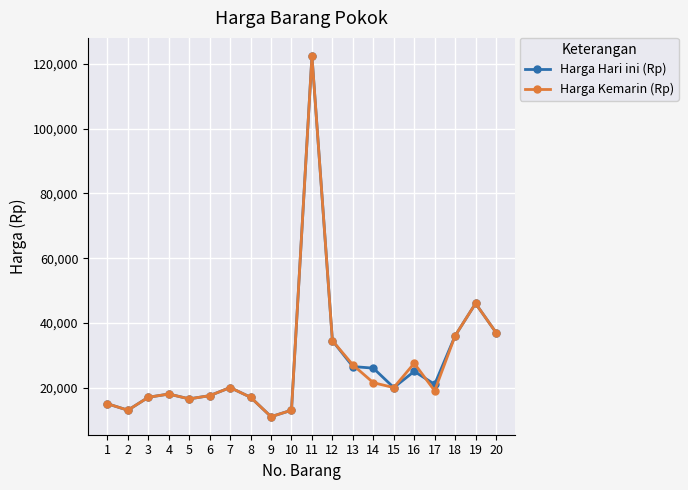

Reading left to right, extract all data points from this chart.

Harga Hari ini (Rp): 1=15000	2=13000	3=17000	4=18000	5=16500	6=17500	7=20000	8=17000	9=11000	10=13000	11=122500	12=34500	13=26500	14=26000	15=20000	16=25000	17=21000	18=36000	19=46000	20=37000
Harga Kemarin (Rp): 1=15000	2=13000	3=17000	4=18000	5=16500	6=17500	7=20000	8=17000	9=11000	10=13000	11=122500	12=34500	13=27000	14=21500	15=20000	16=27500	17=19000	18=36000	19=46000	20=37000